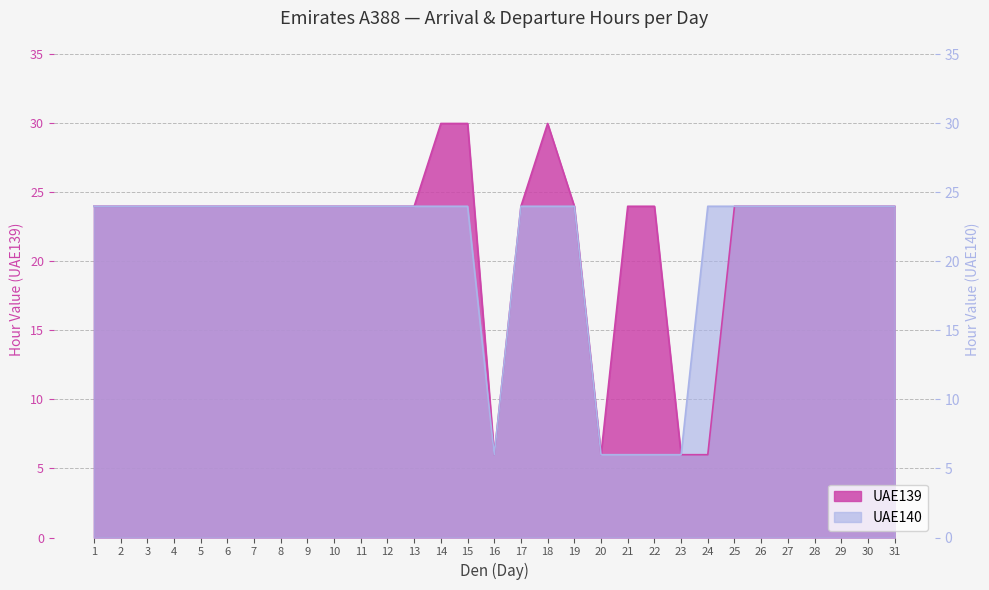

What is the maximum value for UAE139?

30